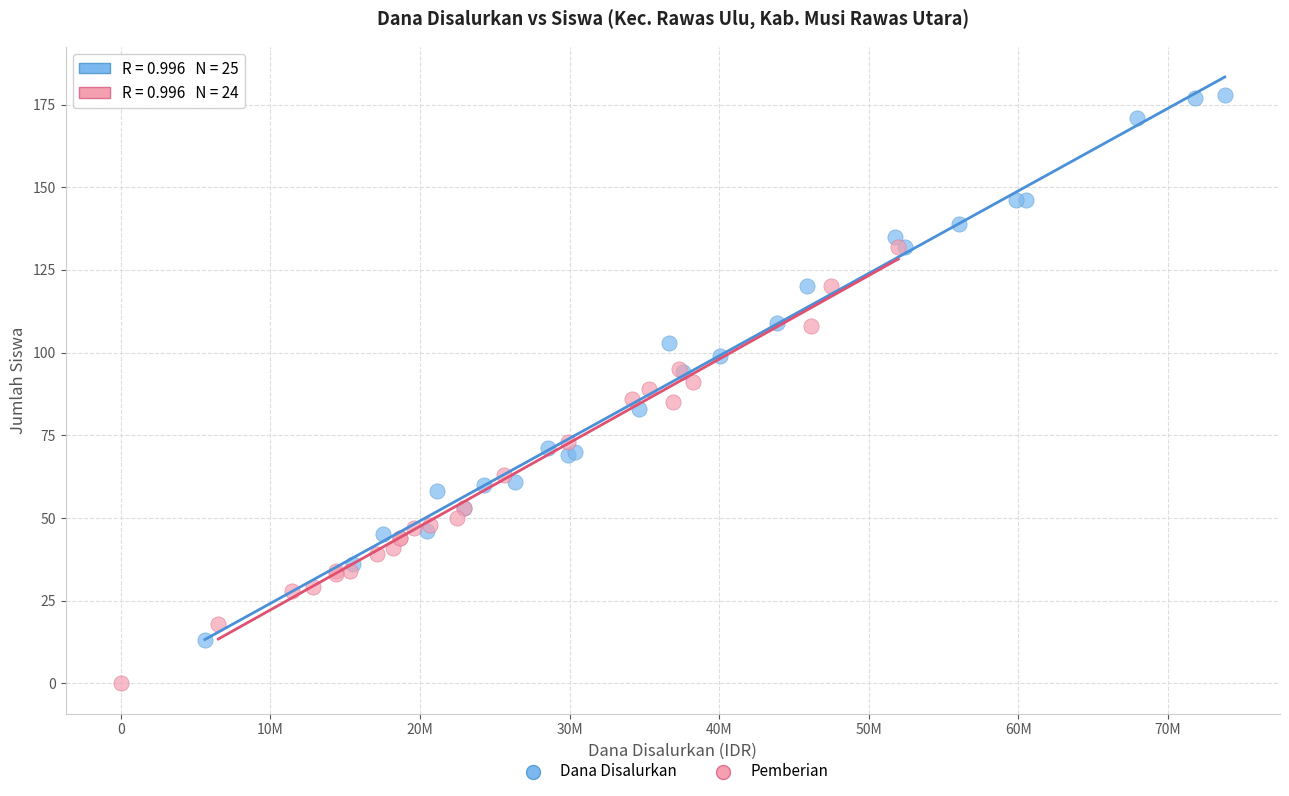

Which series contains the lowest Y value?

Pemberian